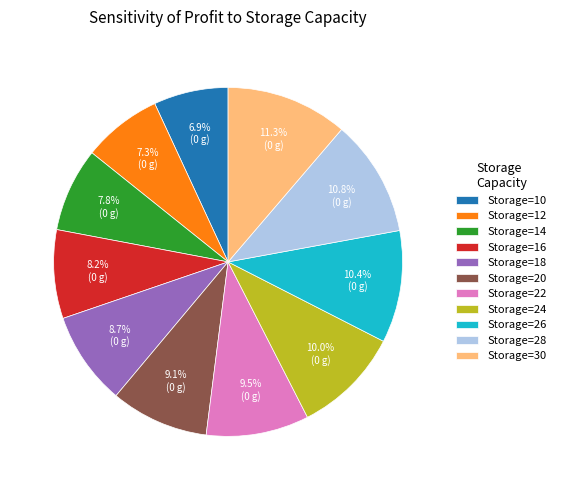

What is the ratio of the value at Storage=30 to the value at Storage=22?

1.2